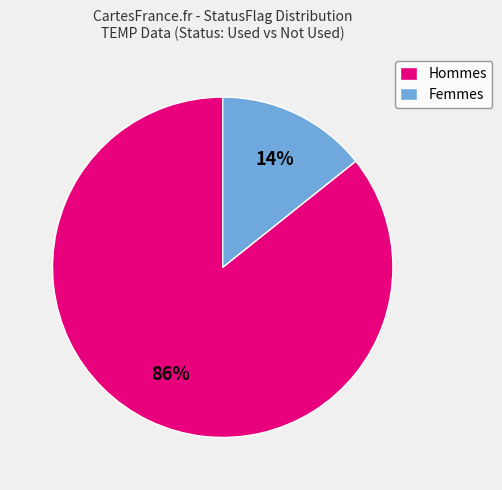

What is the majority slice?

Hommes